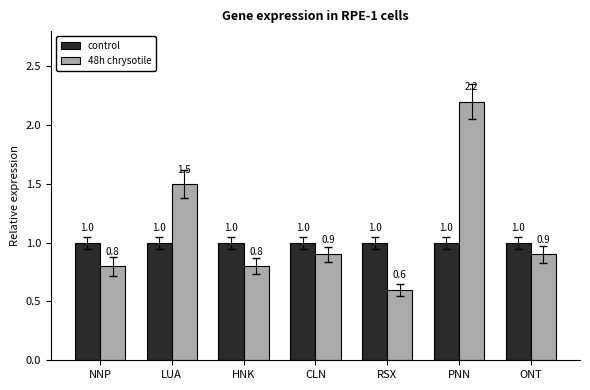

At which label does 48h chrysotile reach its minimum?

RSX